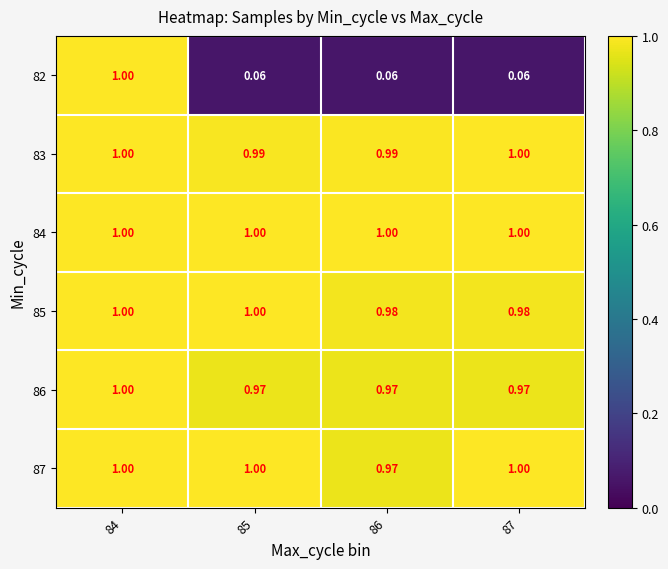

Is the value of 84 at 86 greater than the value of 86 at 87?

Yes